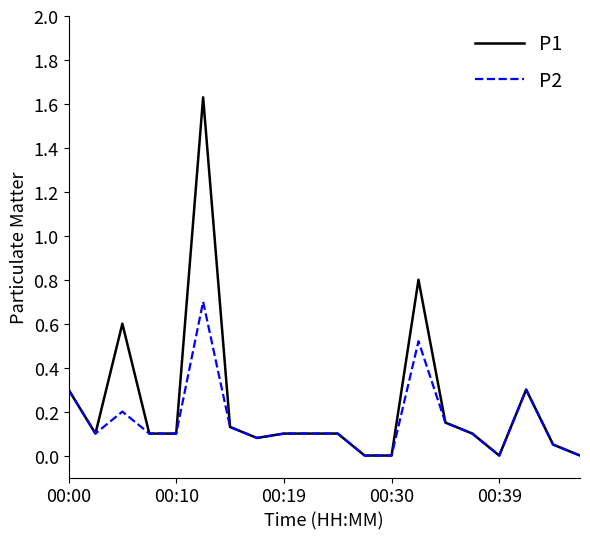

What is the maximum value for P2?

0.7